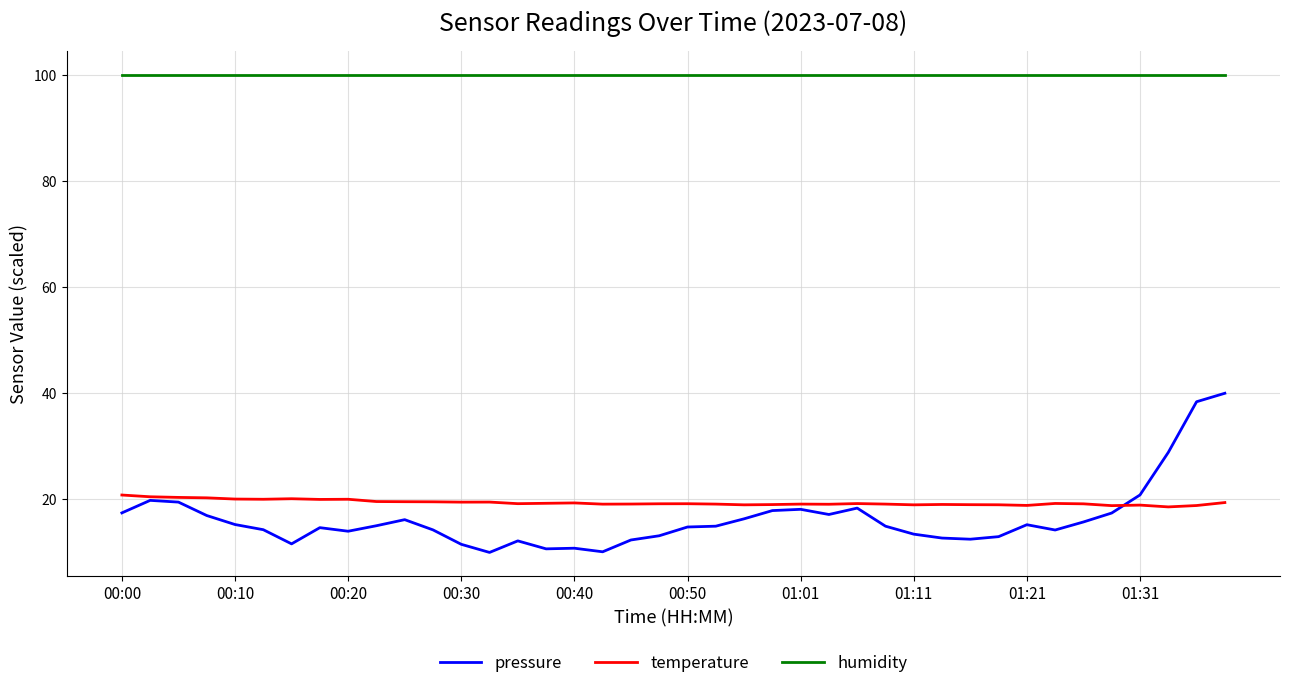

Which series has the largest total across all categories?

humidity